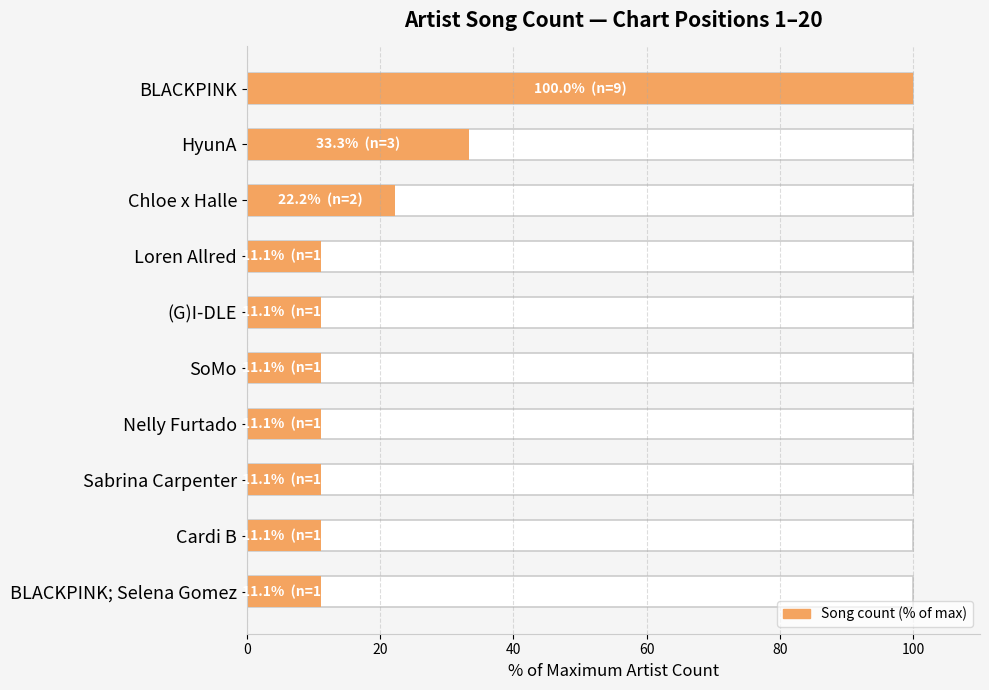

What is the difference between the second highest and minimum values?

22.2